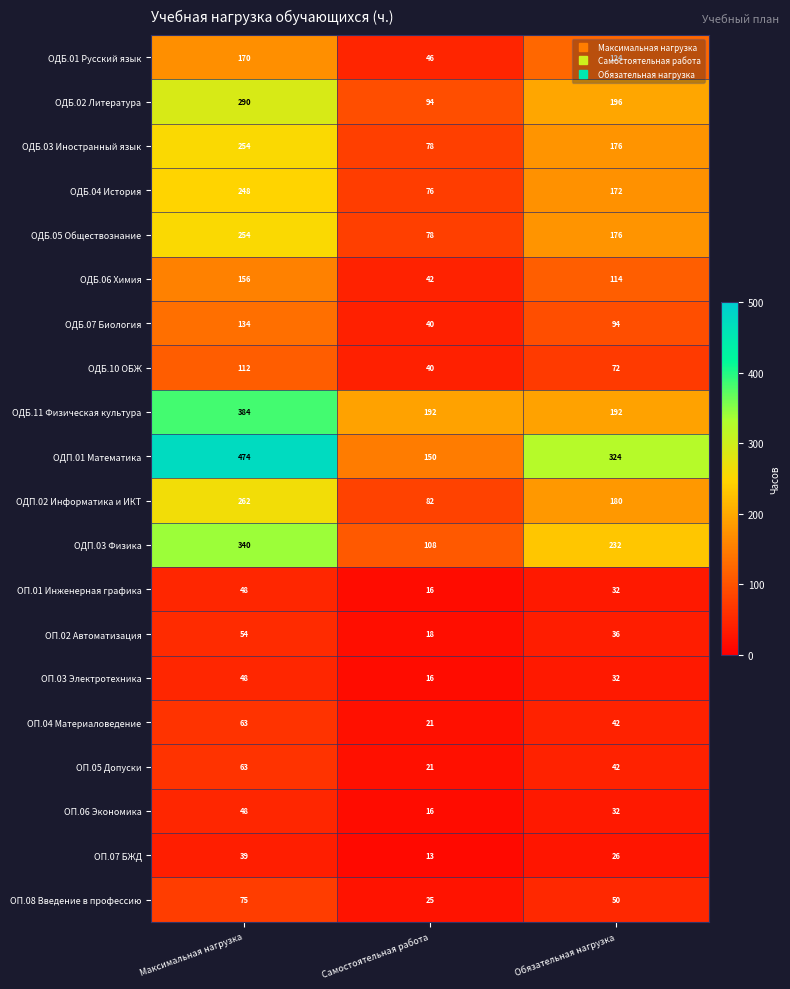

The ОДБ.01 Русский язык series shows 46 at Самостоятельная работа. True or false?

True